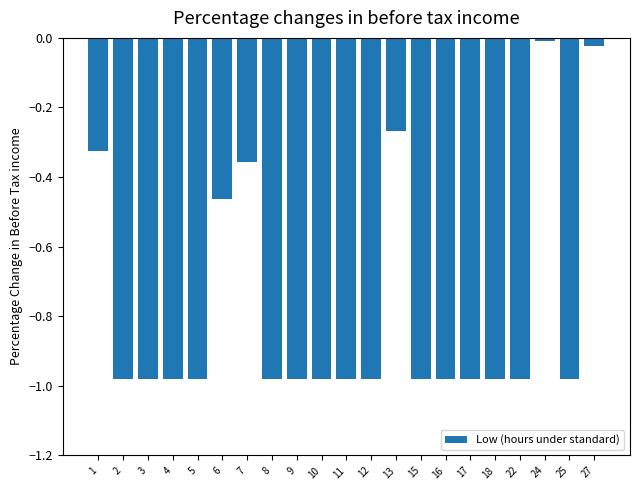

What is the difference between the maximum and second lowest values?

1.0